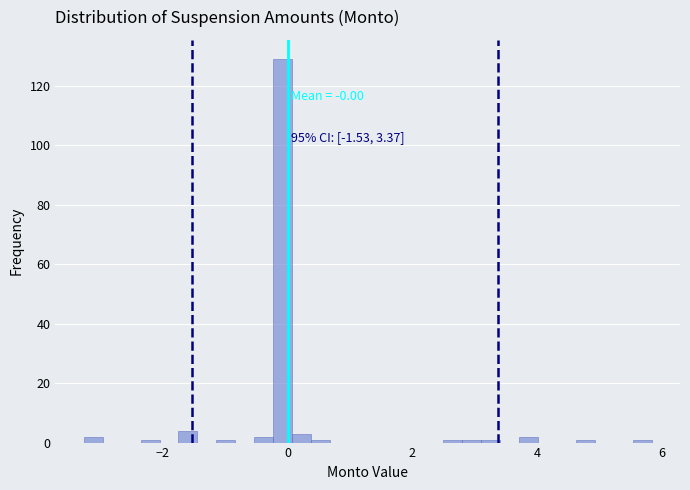

Around what value on the x-axis is the tallest bar? Give the approximate position of its centre, as read against the axis.

0.0